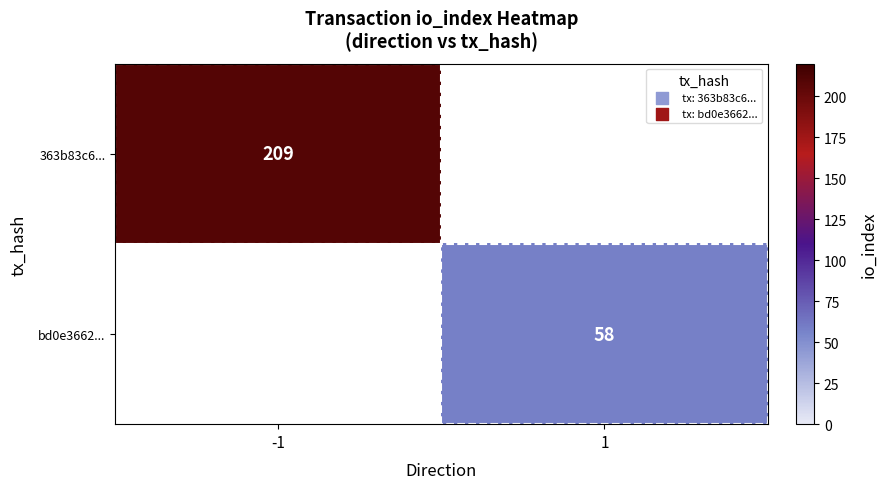

Is it true that bd0e3662... equals 101.6 at 1?

False